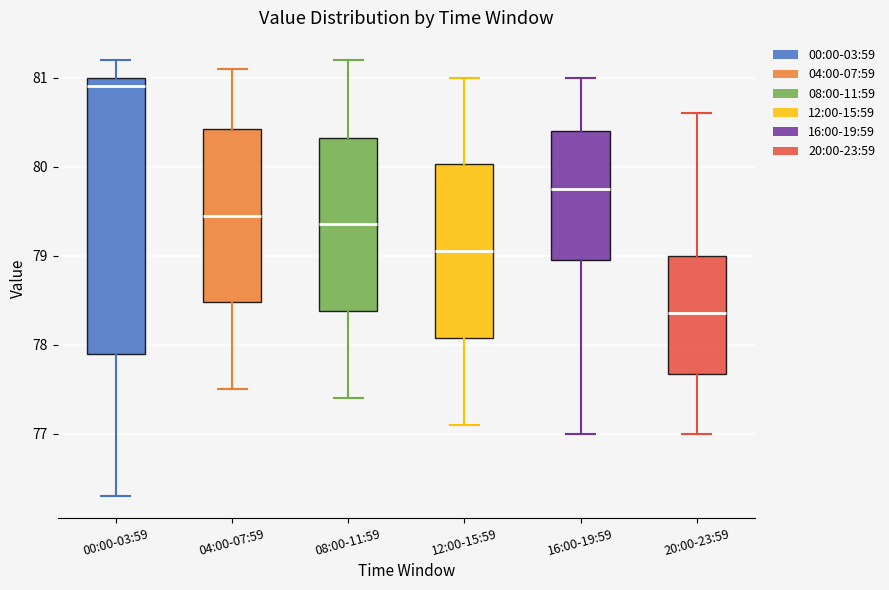

Reading left to right, read every box against the y-axis: the position of its median line, the range the box covers, and the ends of its whiskers. The values are not printed on the chart, so give them approximately, as read against the axis.

00:00-03:59: median 80.9, box 77.9 to 81.0, whiskers 76.3 to 81.2
04:00-07:59: median 79.5, box 78.5 to 80.4, whiskers 77.5 to 81.1
08:00-11:59: median 79.4, box 78.4 to 80.3, whiskers 77.4 to 81.2
12:00-15:59: median 79.1, box 78.1 to 80.0, whiskers 77.1 to 81.0
16:00-19:59: median 79.8, box 79.0 to 80.4, whiskers 77.0 to 81.0
20:00-23:59: median 78.4, box 77.7 to 79.0, whiskers 77.0 to 80.6